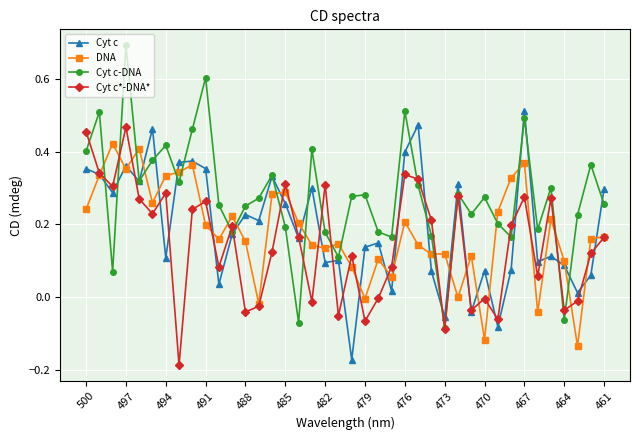

In DNA, how many points are higher than both neighbors (excluding endpoints)?

12